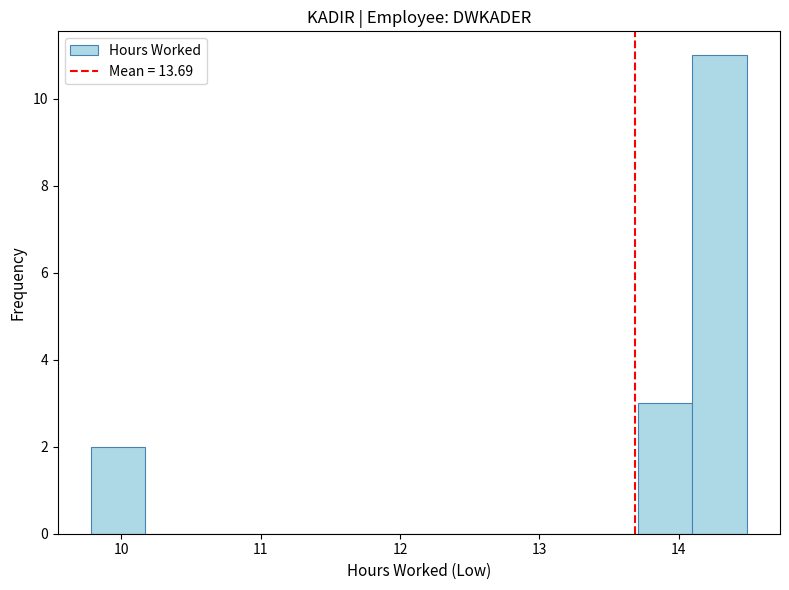

Around what value on the x-axis is the tallest bar? Give the approximate position of its centre, as read against the axis.

14.3